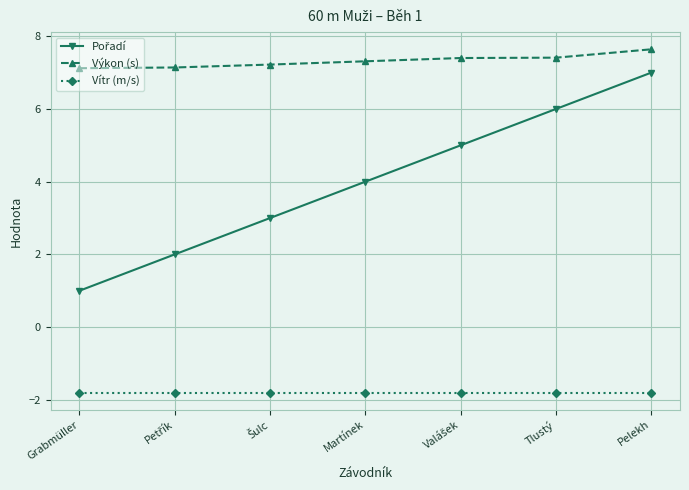

What is the spread (max minus min) of values at Martínek?

9.1